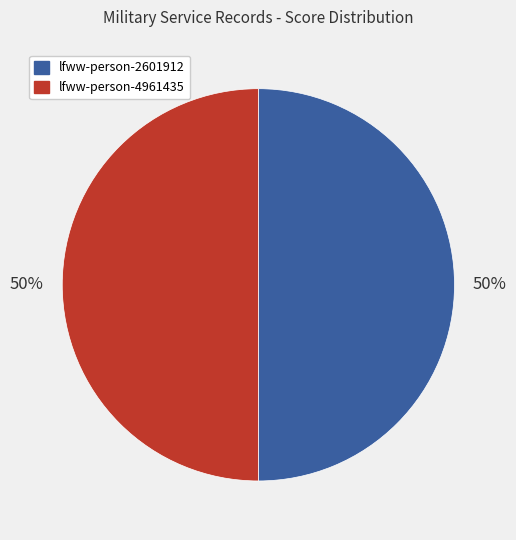

To the nearest percent, what percentage of the pie is lfww-person-4961435?

50%